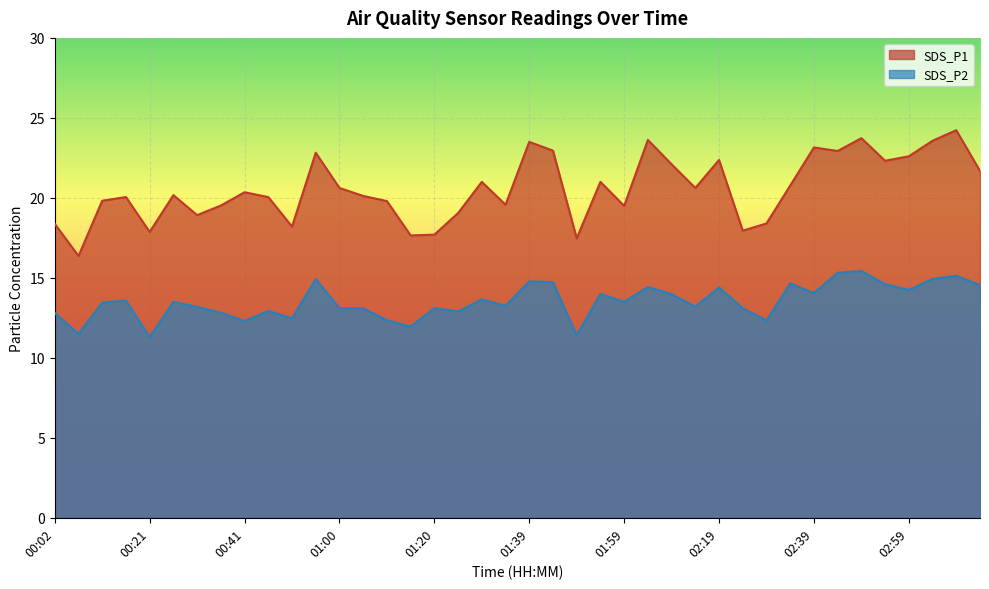

Reading right to left, transcribe all the data shown in this chart.

SDS_P1: 21.7	24.2	23.6	22.6	22.3	23.7	22.9	23.1	20.8	18.4	17.9	22.4	20.6	22.1	23.6	19.5	21.0	17.5	22.9	23.5	19.6	21.0	19.1	17.7	17.6	19.8	20.1	20.6	22.8	18.2	20.1	20.4	19.5	18.9	20.2	17.9	20.1	19.8	16.4	18.4
SDS_P2: 14.6	15.1	14.9	14.2	14.6	15.4	15.3	14.1	14.7	12.3	13.1	14.4	13.2	14.0	14.4	13.5	14.0	11.4	14.7	14.8	13.2	13.7	12.9	13.1	11.9	12.3	13.1	13.1	14.9	12.5	12.9	12.3	12.8	13.2	13.5	11.3	13.6	13.4	11.5	12.8